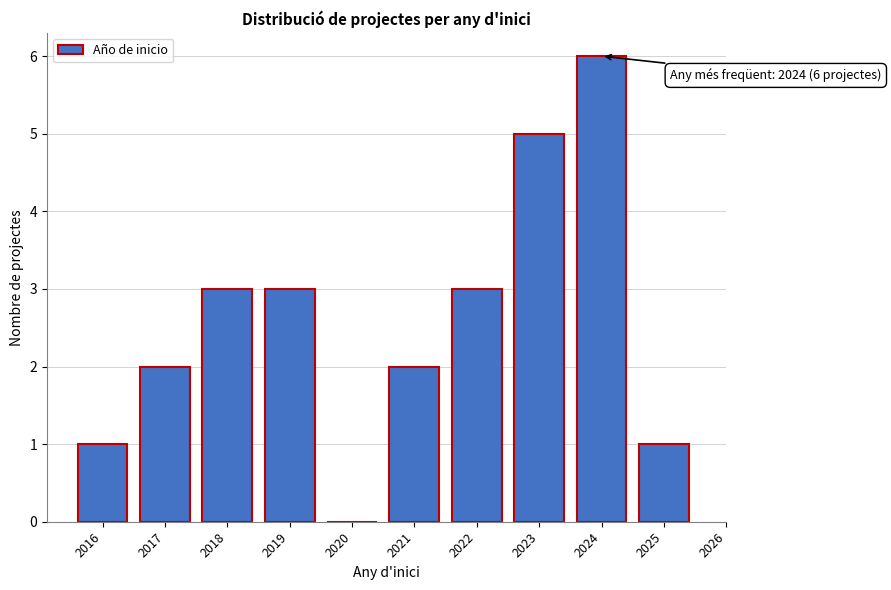

Reading left to right, list all the values displayed in this chart.

2016=1	2017=2	2018=3	2019=3	2020=0	2021=2	2022=3	2023=5	2024=6	2025=1